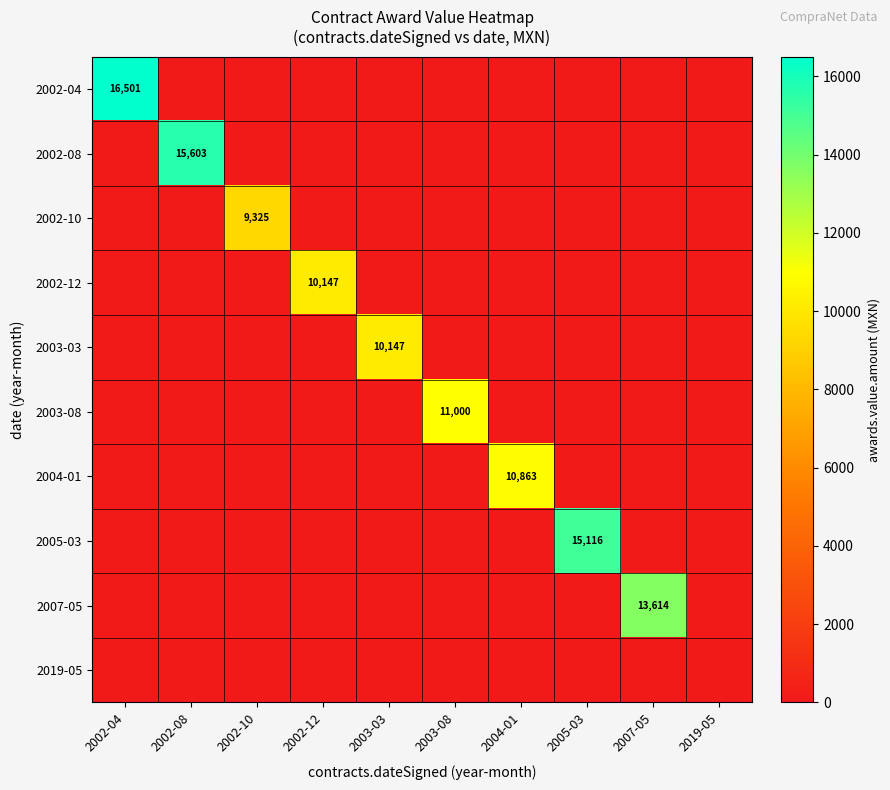

Which category has the lowest value in the 2002-08 series?

2002-04